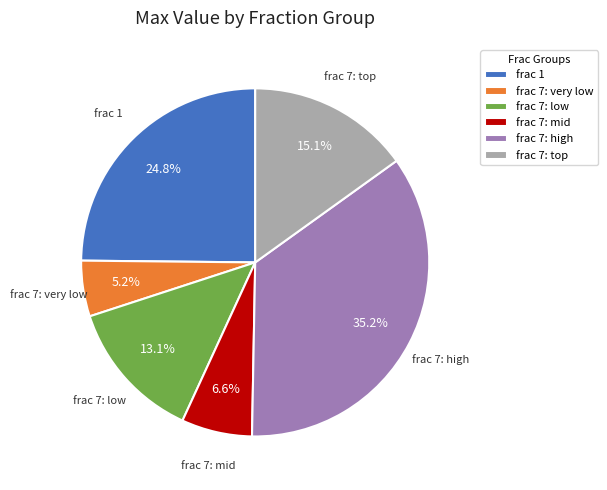

Is there any slice that represents more than half of the pie?

No